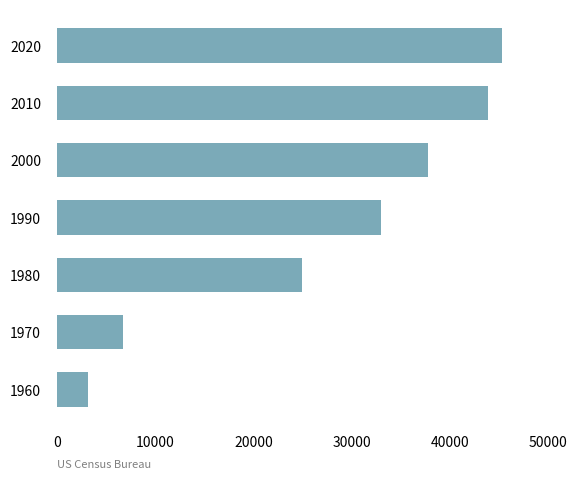

Which has a higher value, 1970 or 1990?

1990